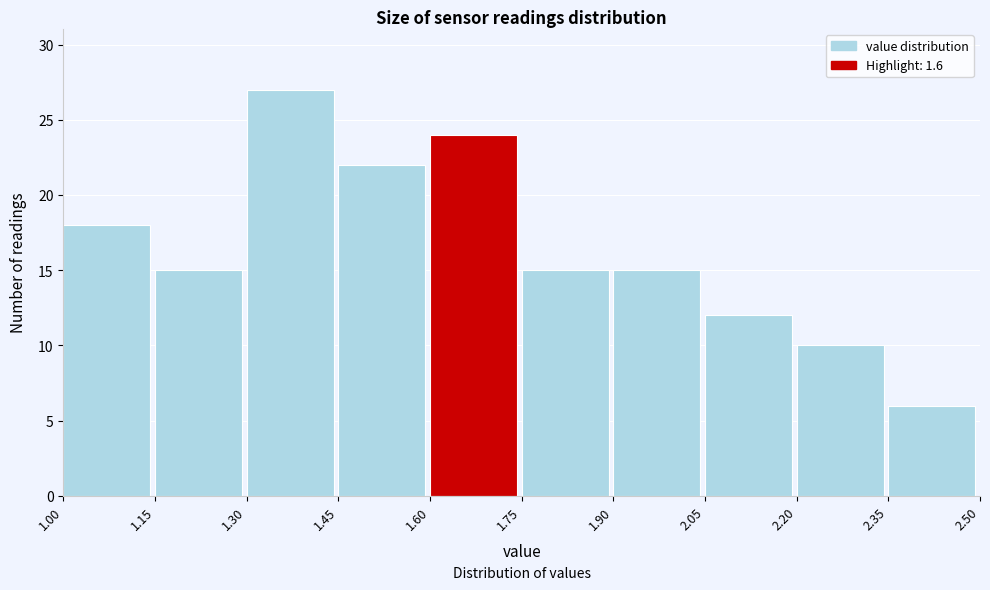

What is the height of the bar covering 2.05 to 2.20 on the x-axis? The values are not printed on the chart, so give them approximately, as read against the axis.

12